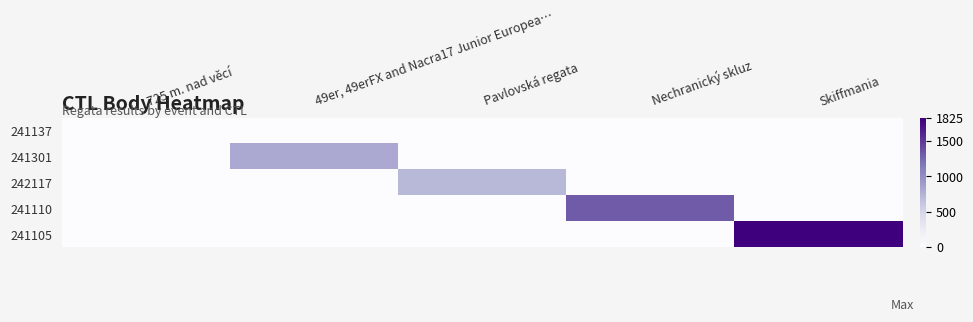

What is the spread (max minus min) of values at Pavlovská regata?

707